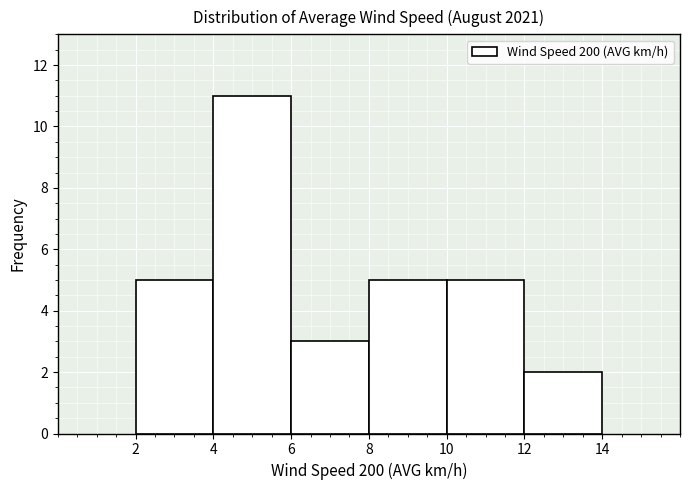

How tall is the bar that spans 2 to 4 on the x-axis? The values are not printed on the chart, so give them approximately, as read against the axis.

5